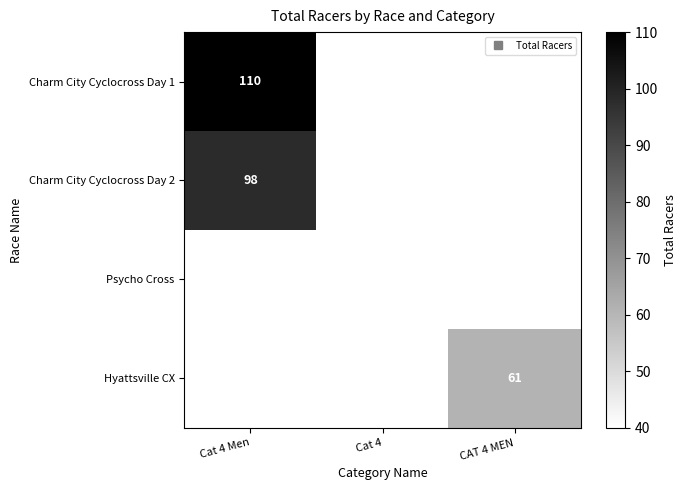

Between CAT 4 MEN and Cat 4 Men, which is larger?

Cat 4 Men